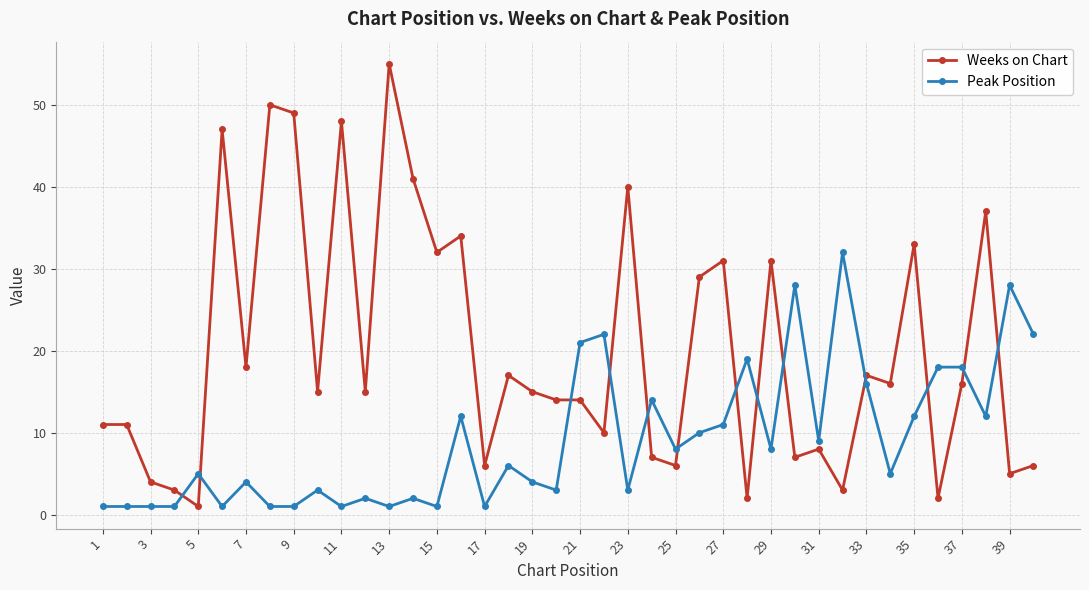

Is this an area chart (filled region under the line)?

No